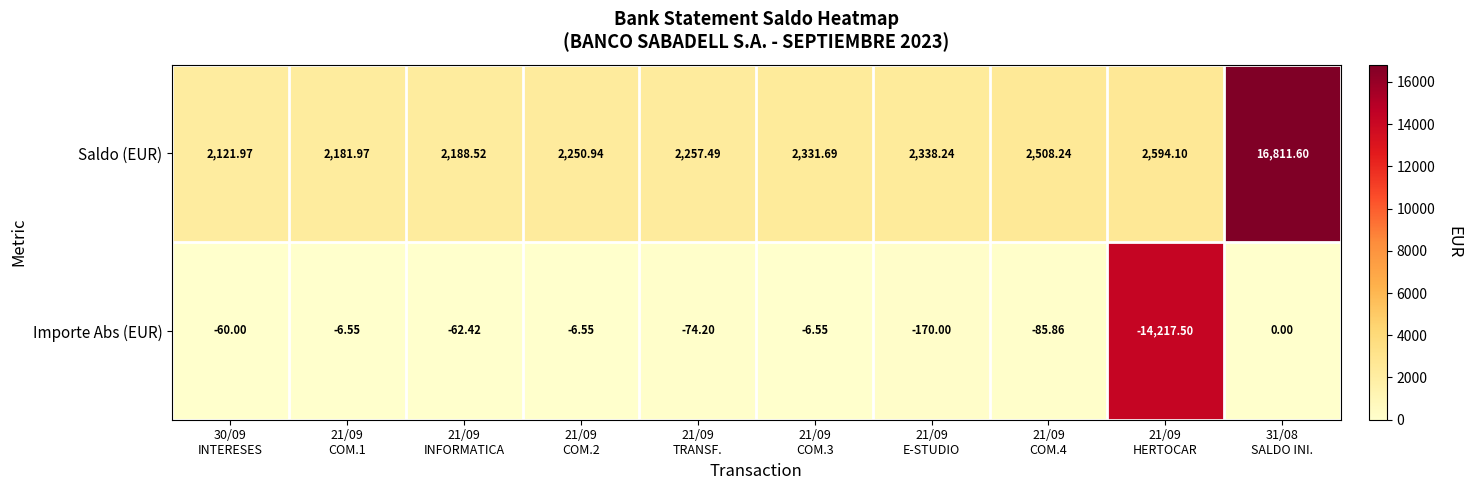

Which label corresponds to the largest value in the chart?

31/08
SALDO INI.